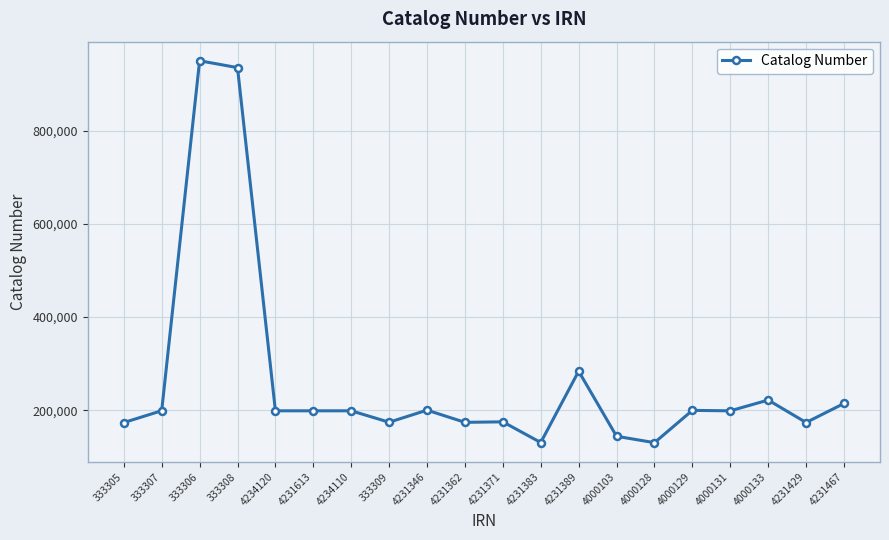

What is the difference between the values at 333308 and 4231383?

804914